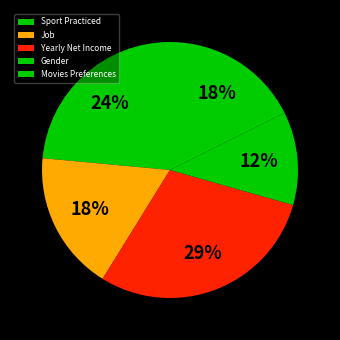

To the nearest percent, what is the difference between the Yearly Net Income and Sport Practiced slice percentages?

6%